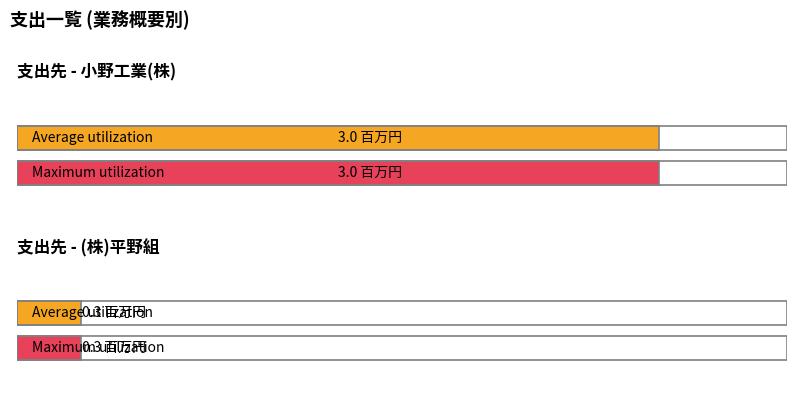

Reading right to left, transcribe all the data shown in this chart.

Average utilization: (株)平野組=0.3	小野工業(株)=3.0
Maximum utilization: (株)平野組=0.3	小野工業(株)=3.0